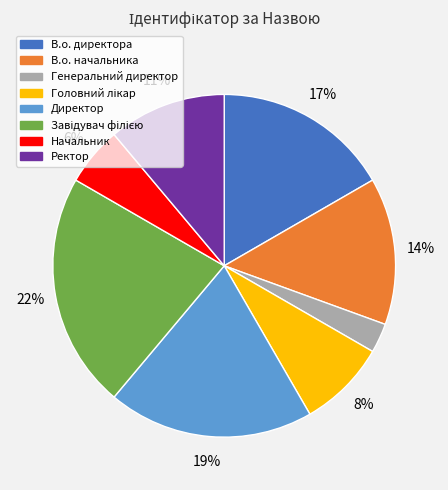

Is the sum of В.о. начальника and Ректор greater than half?

No